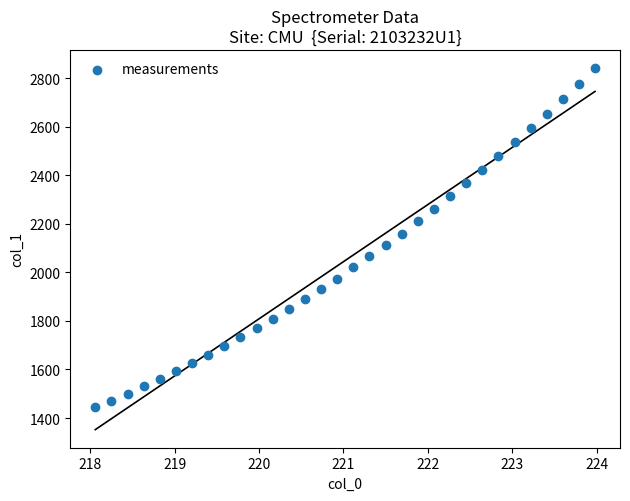

What is the range of Y values (max minus min)?

1397.5